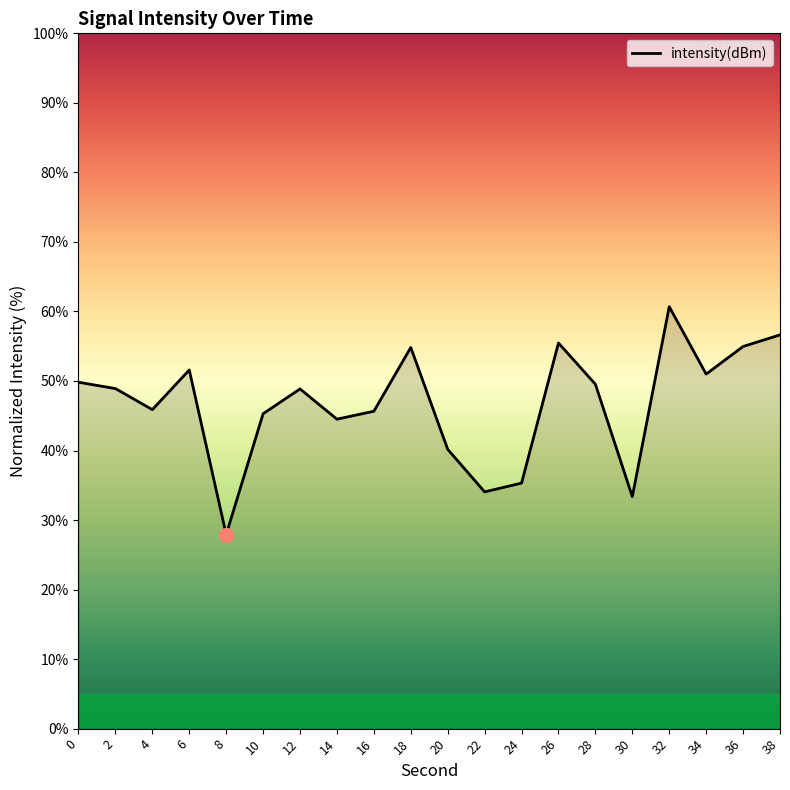

The value at 32 is 95.4. True or false?

False